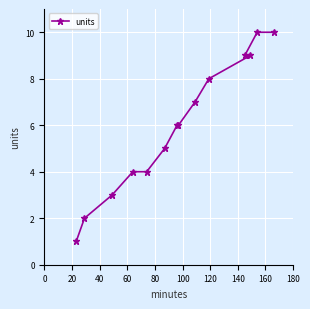

What is the minimum value shown in the chart?

1